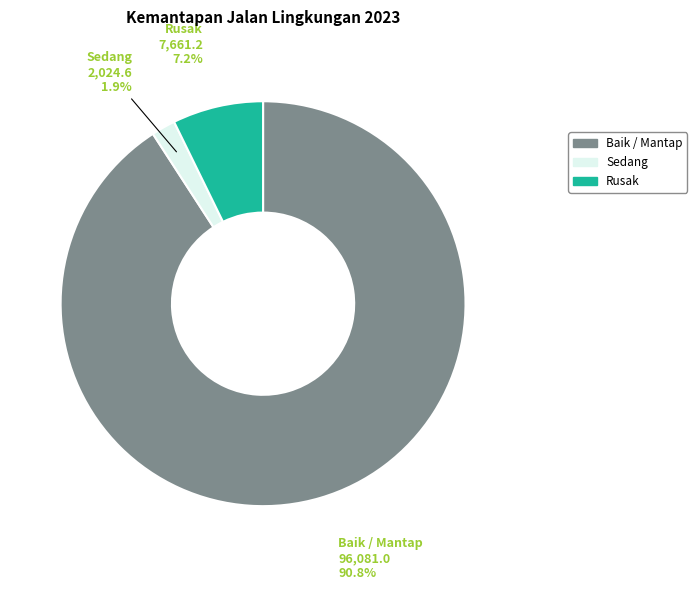

Between Sedang and Baik / Mantap, which is larger?

Baik / Mantap